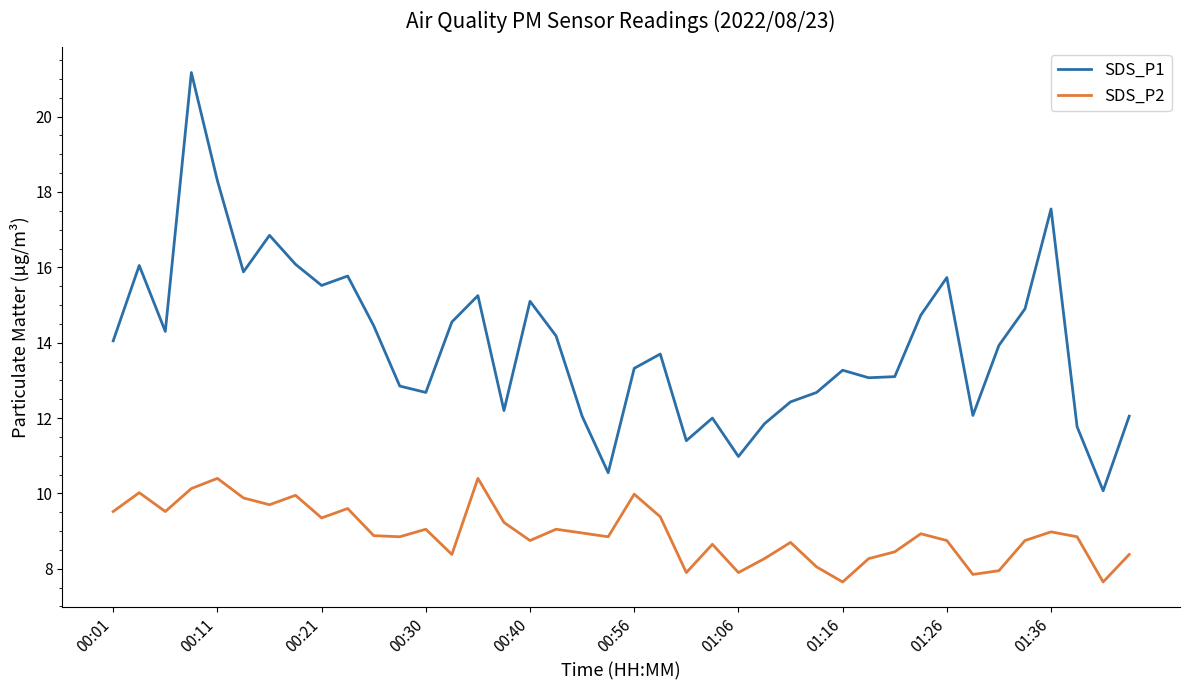

Which series has the largest range (max minus min)?

SDS_P1